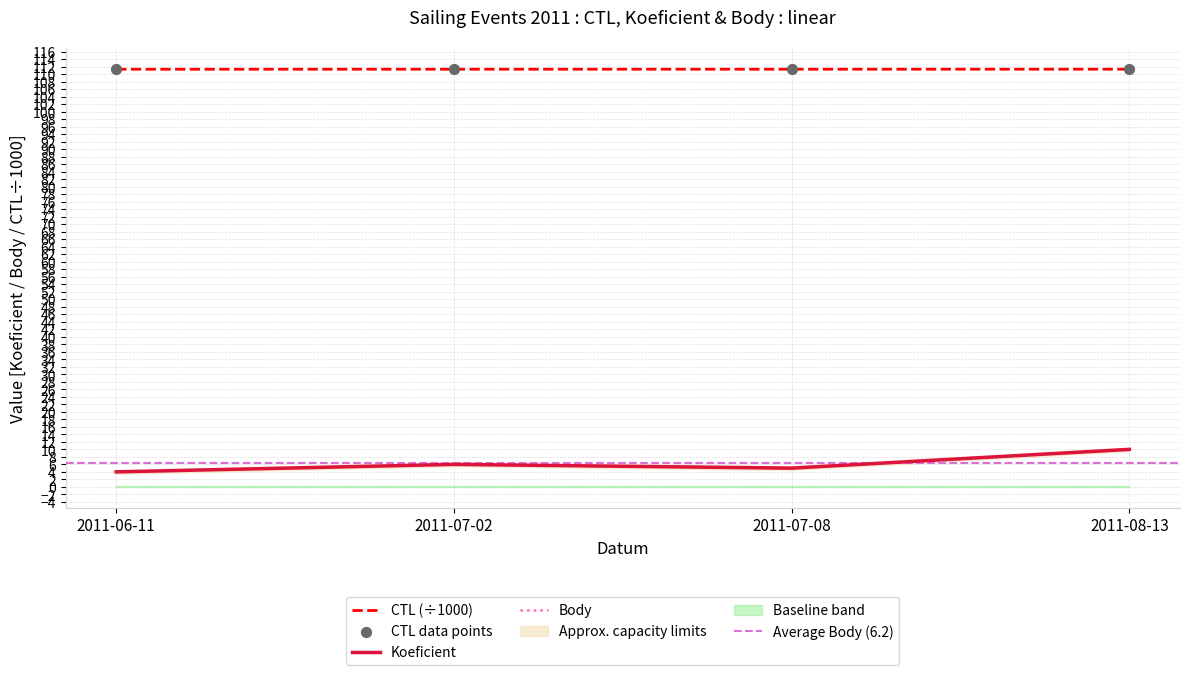

Which series has the largest total across all categories?

CTL